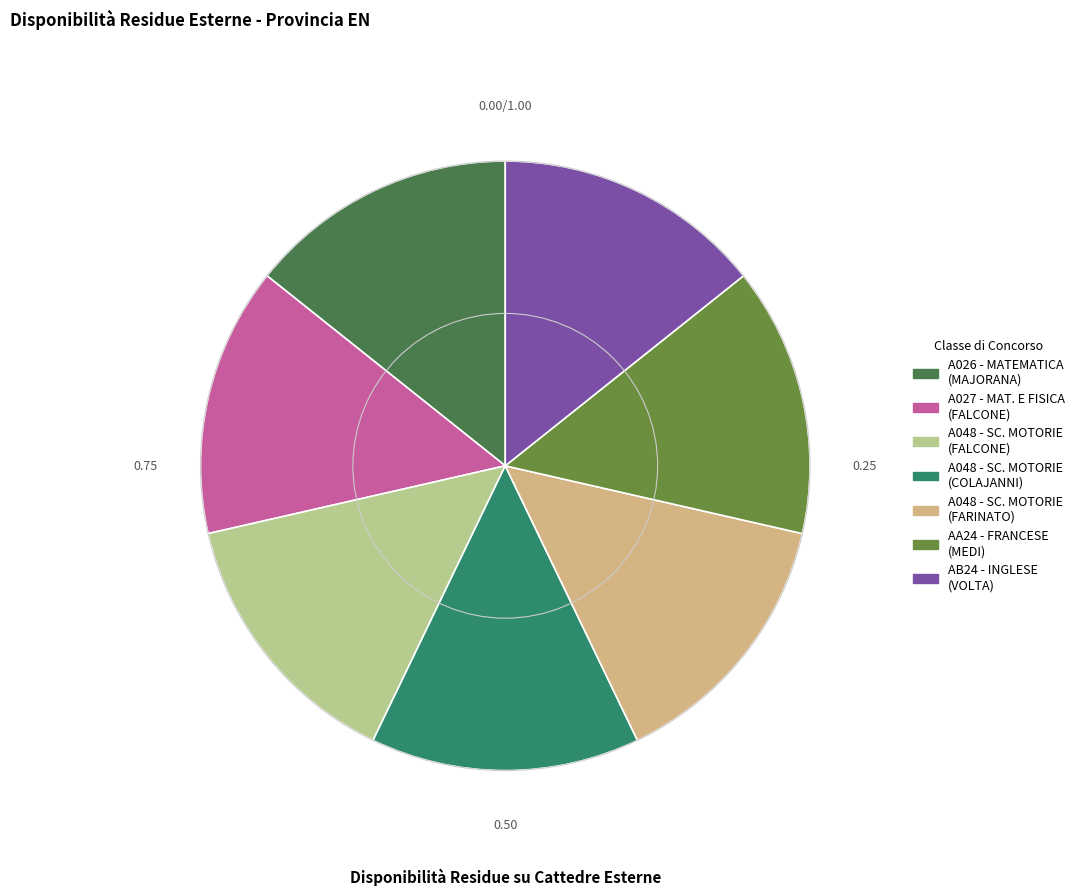

Count the number of slices in the pie.

7